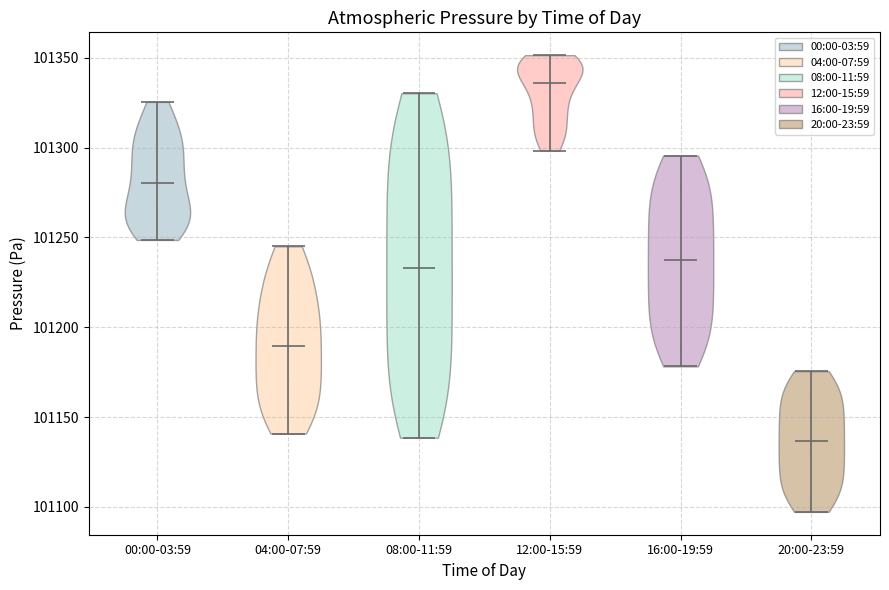

Where does the median line of the violin for 20:00-23:59 sit on the y-axis? The values are not printed on the chart, so give them approximately, as read against the axis.

101135